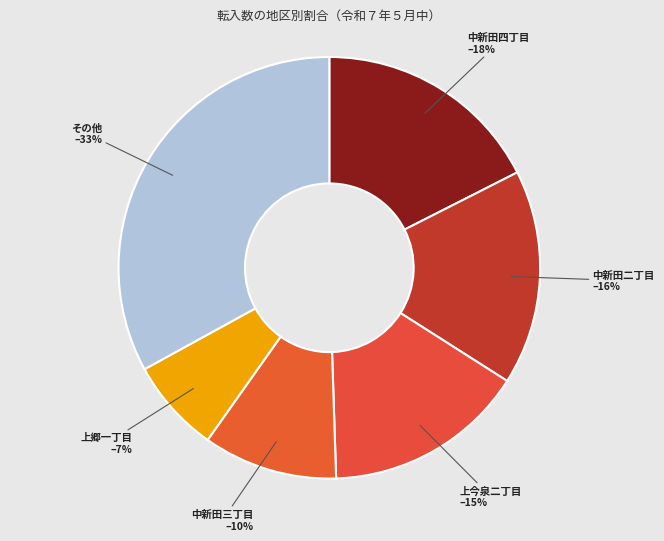

Does any single category account for the majority?

No